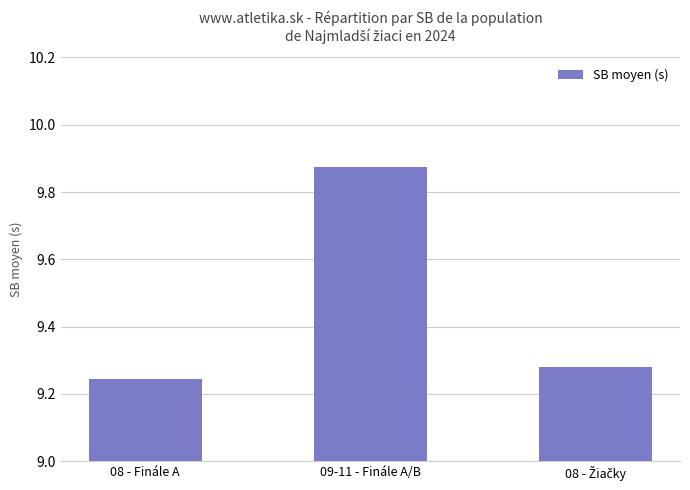

What position from the left is 09-11 - Finále A/B?

2